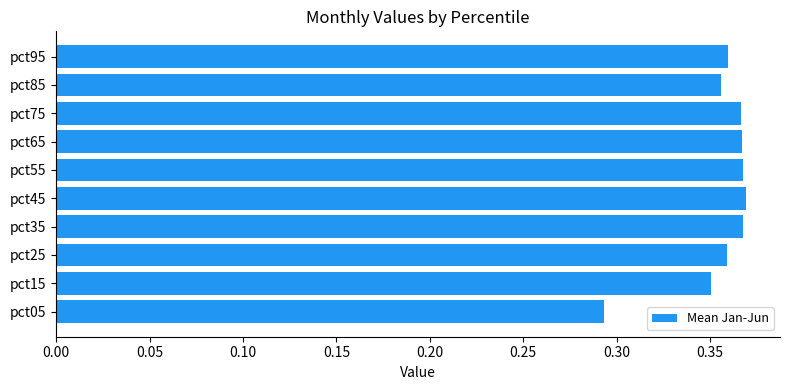

Count the number of categories in the chart.

10